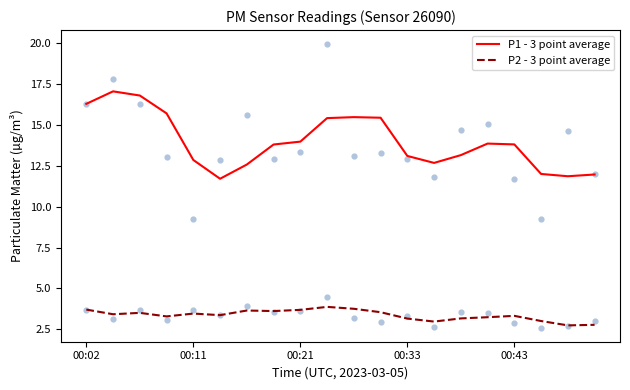

What is the total value across all series at 10?

19.2